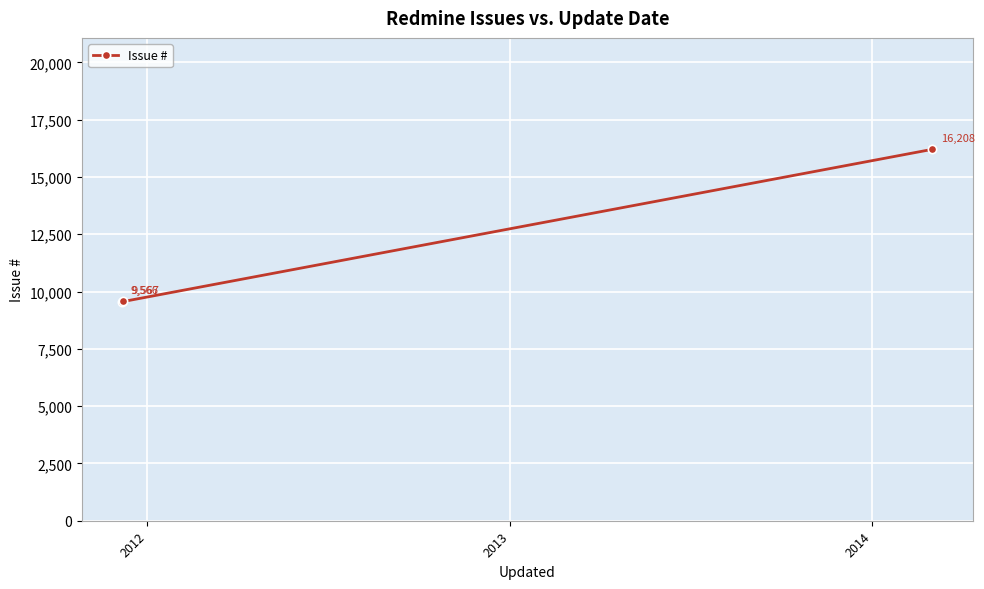

How many values are below 9567?

1